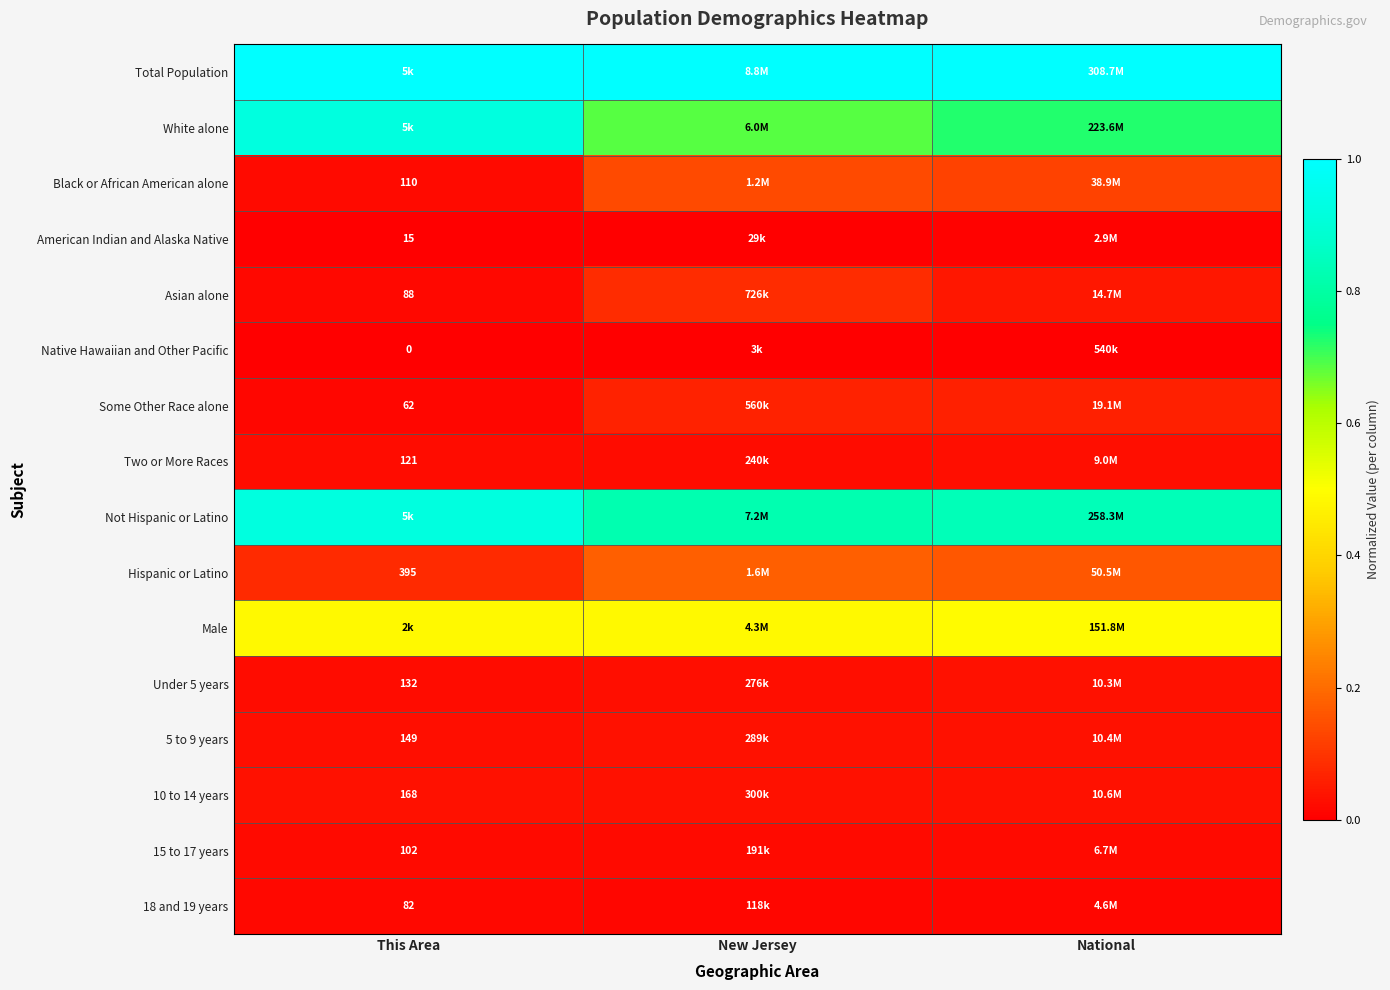

The 5 to 9 years series shows 0.0 at This Area. True or false?

False